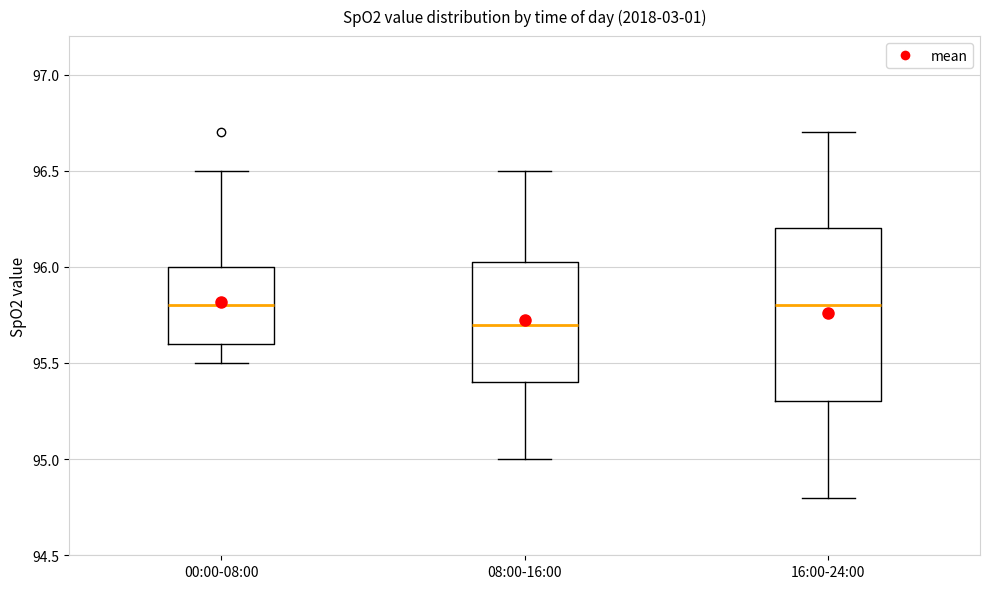

Where does the median line of the box for 00:00-08:00 sit on the y-axis? The values are not printed on the chart, so give them approximately, as read against the axis.

95.80